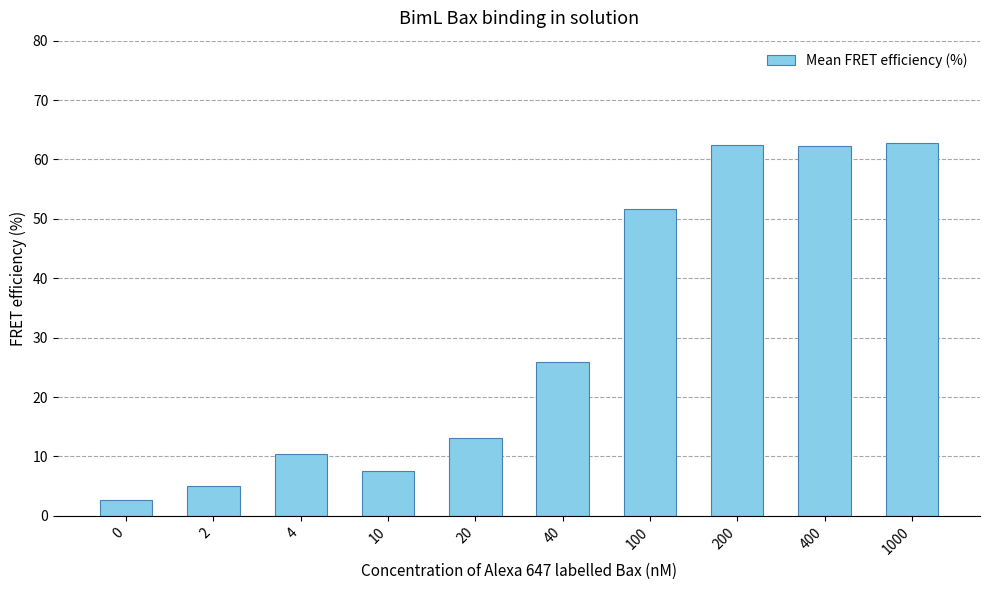

Count the number of values greater than 25.

5